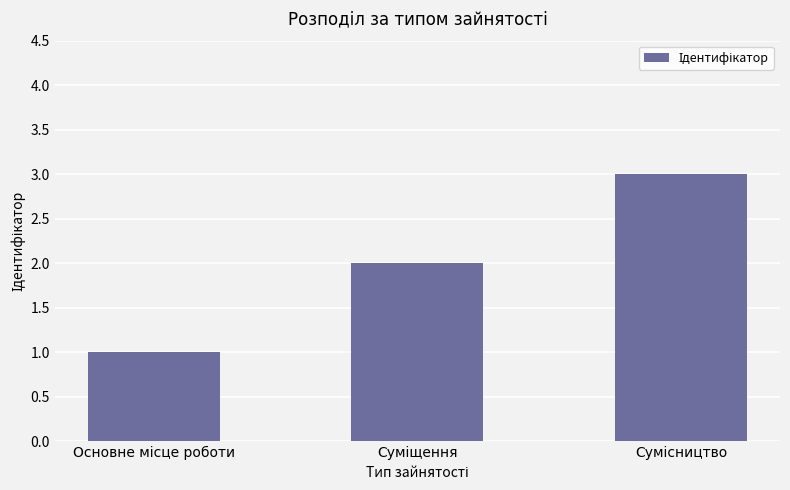

What is the greatest value displayed?

3